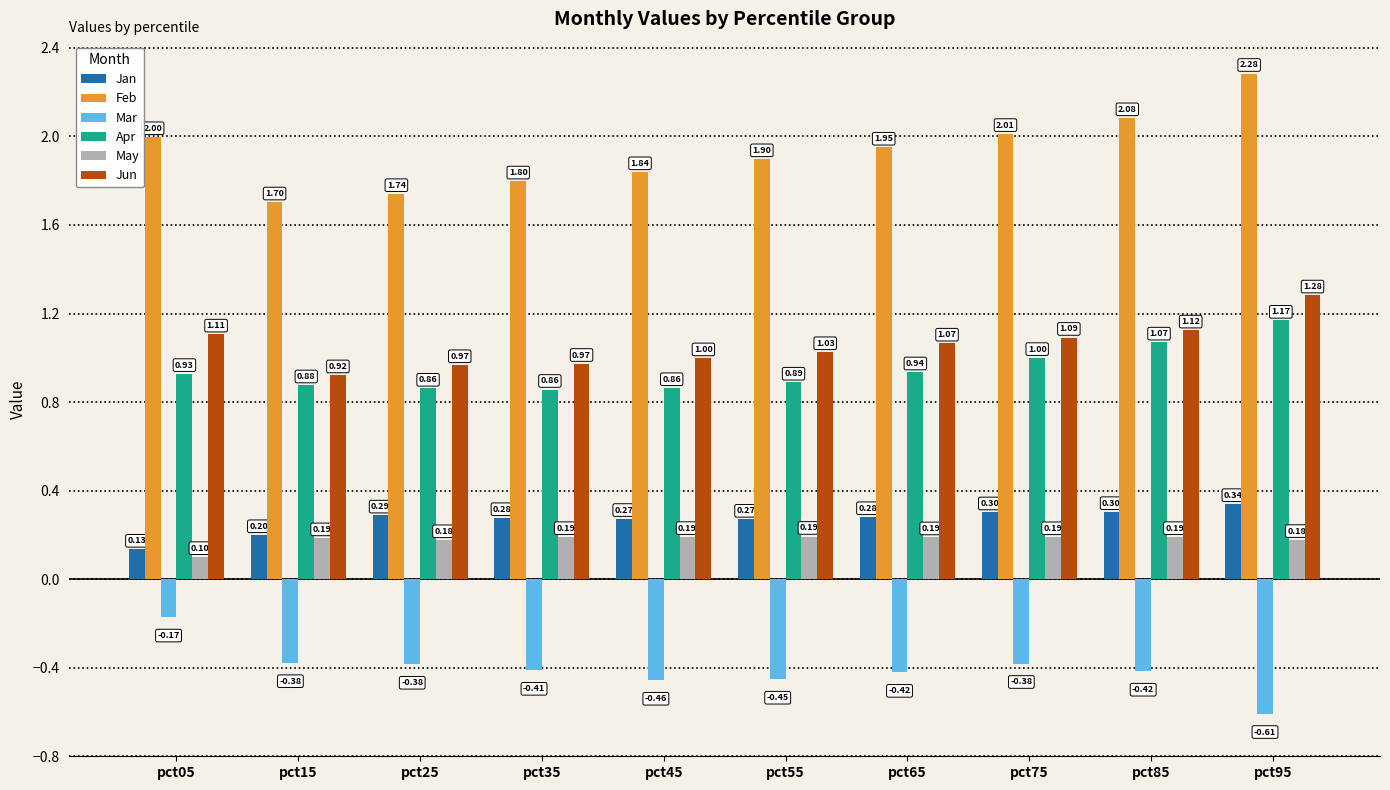

The Jun series shows 1.0 at pct45. True or false?

True